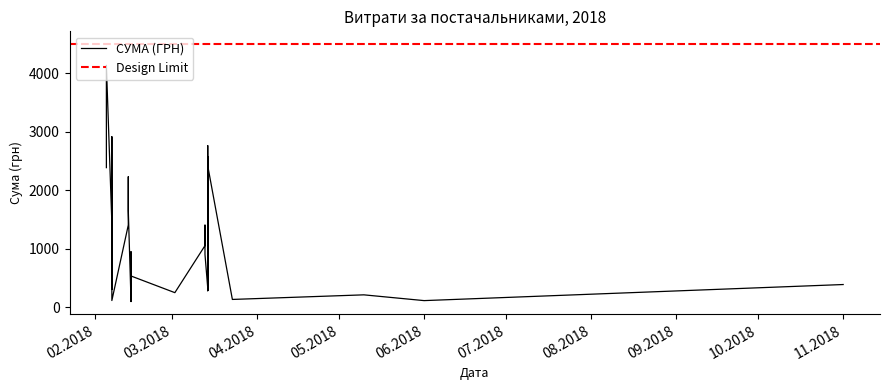

The chart shows a value of 2765.2 at 7. True or false?

True